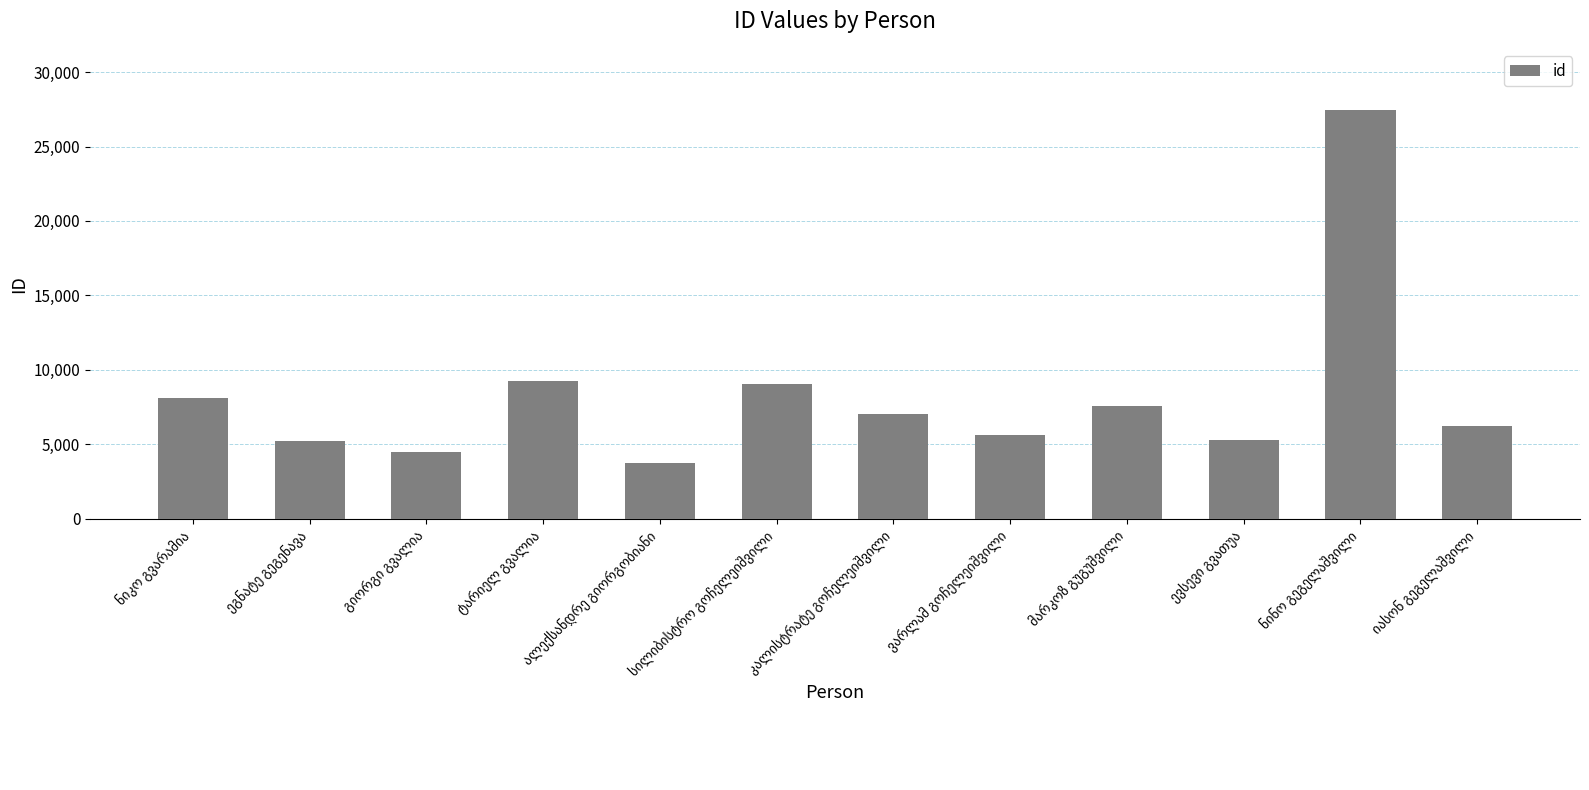

What is the smallest value displayed?

3758